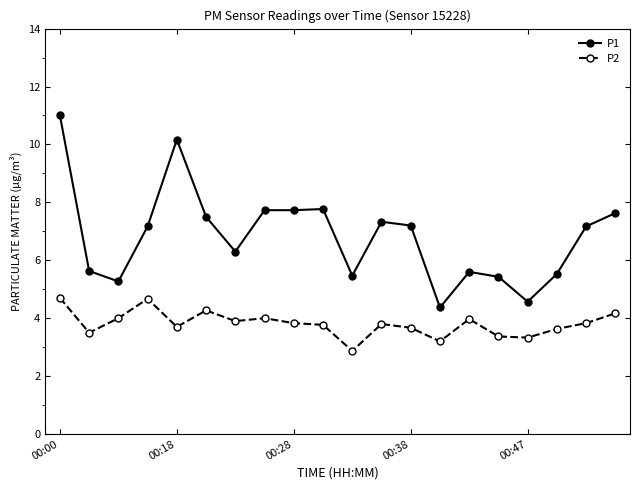

True or false: P1 has more than 2 interior local peaks.

True